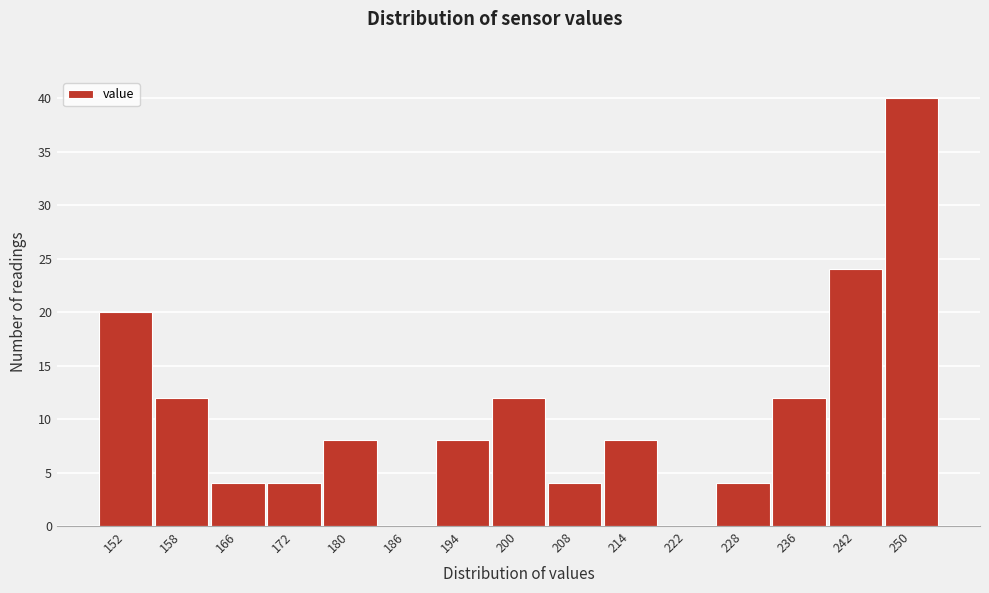

How tall is the bar that spans 204 to 211 on the x-axis? The values are not printed on the chart, so give them approximately, as read against the axis.

4